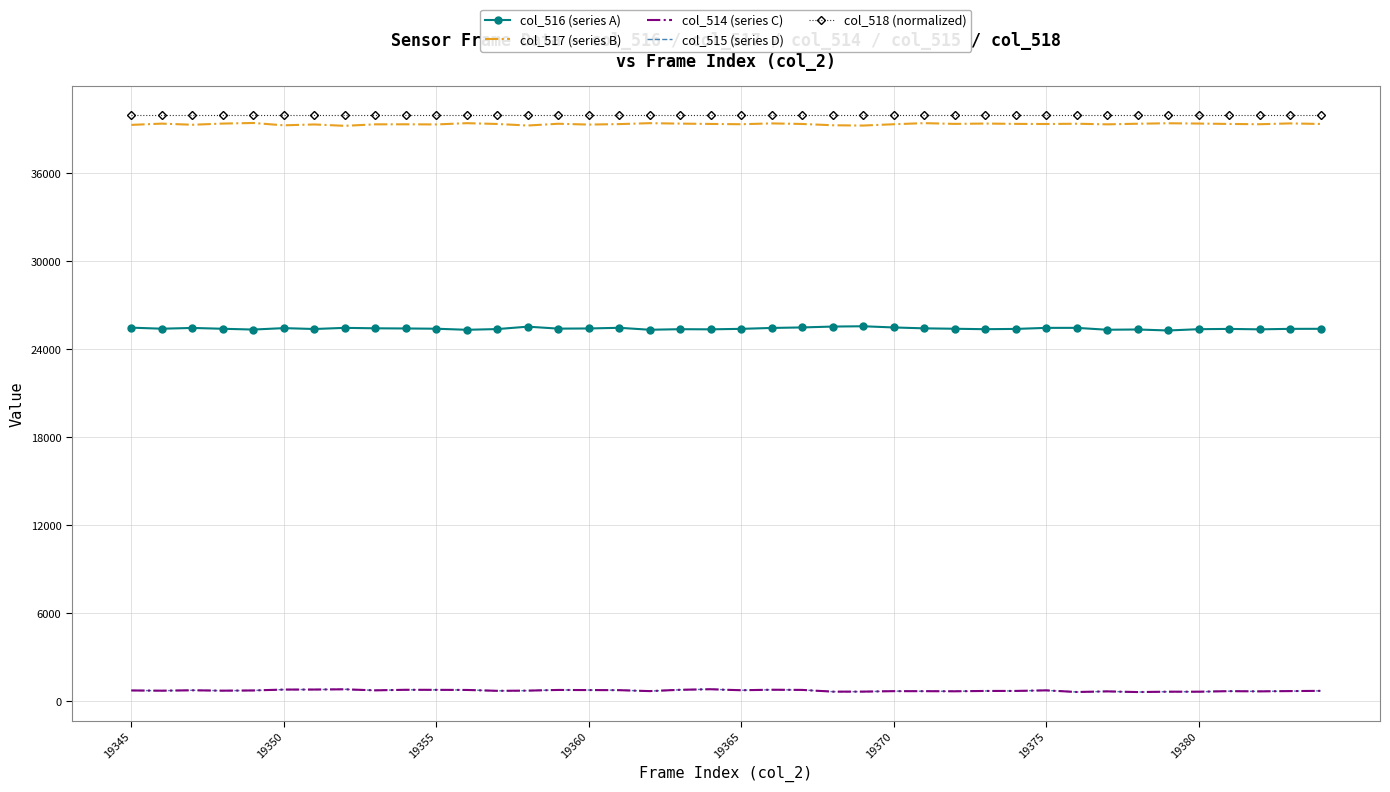

True or false: col_515 (series D) and col_518 (normalized) intersect in this chart.

False